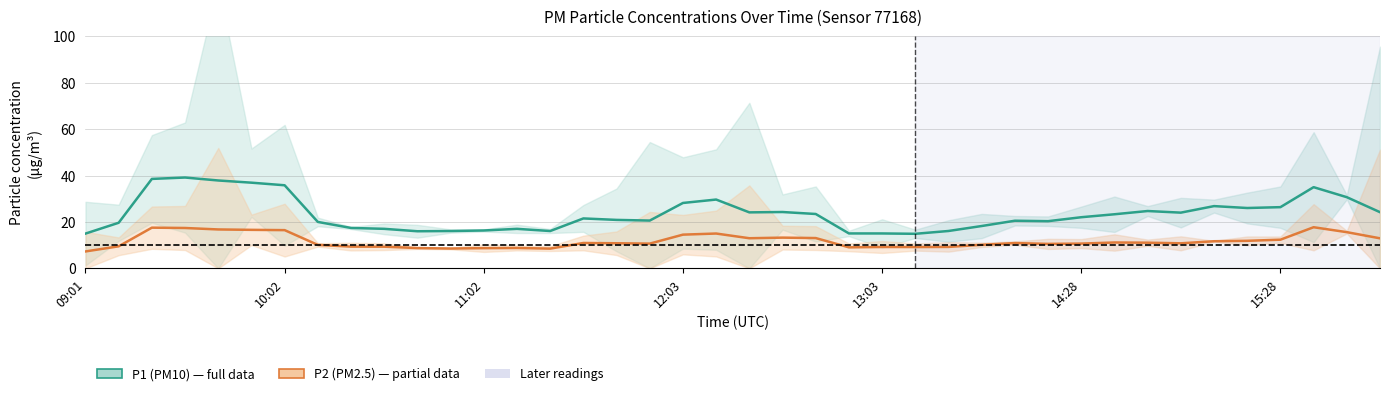

What is the total value across all series at 11?

24.6